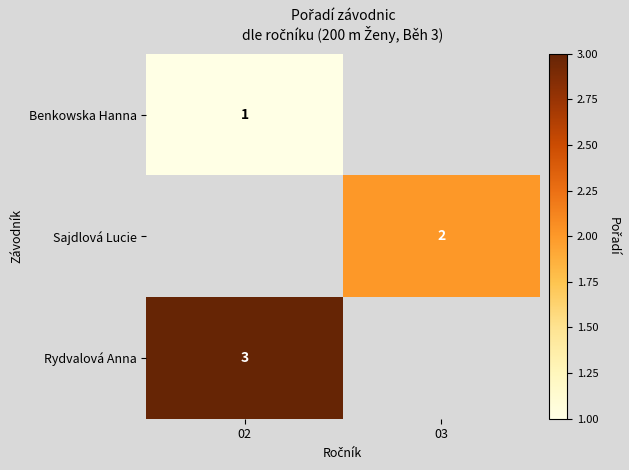

Is it true that Sajdlová Lucie equals 1 at 03?

False